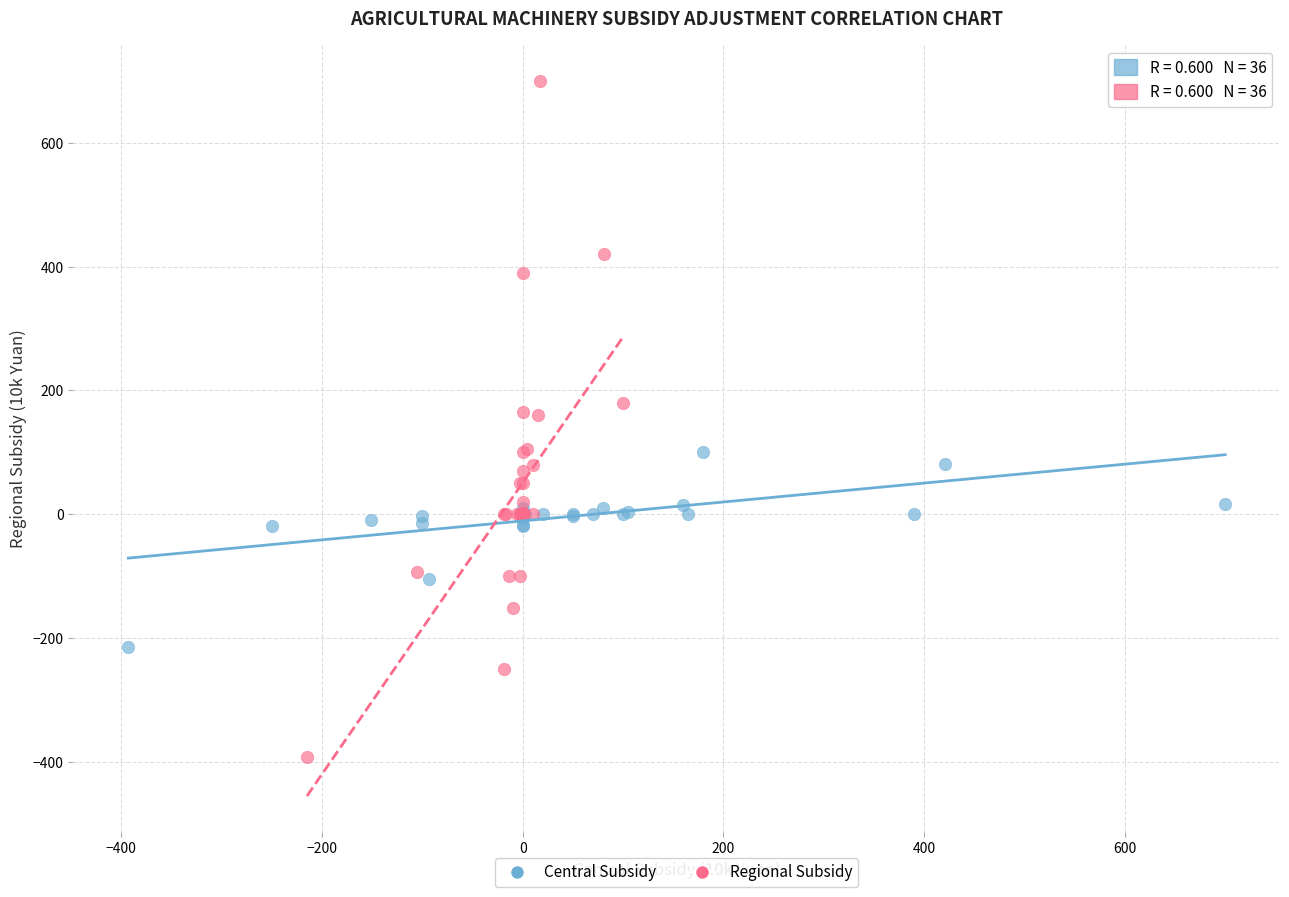

Which series reaches the maximum Y coordinate?

Regional Subsidy